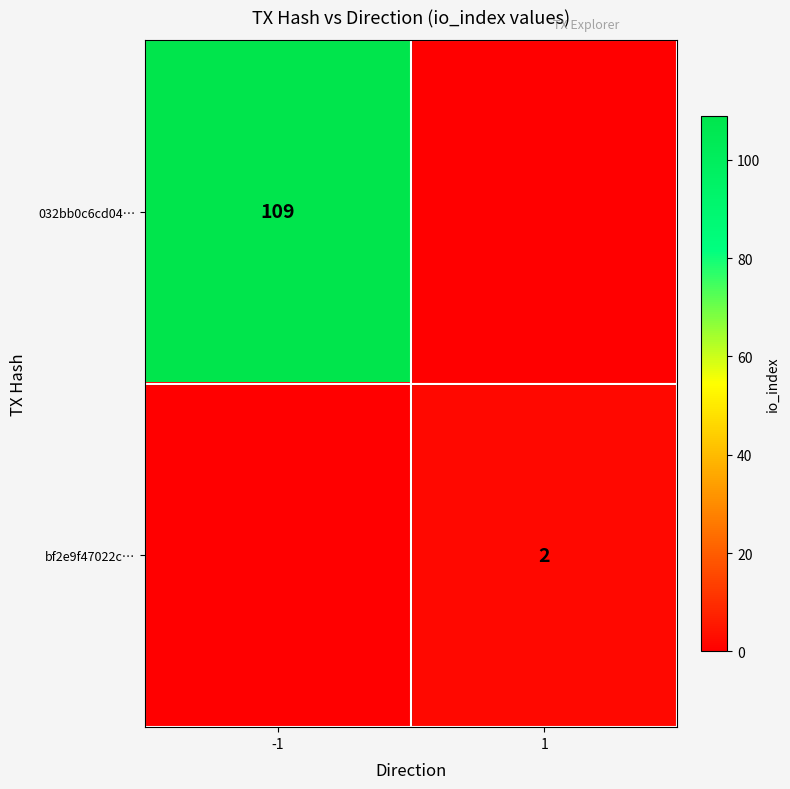

Is the value of bf2e9f47022c… at 1 greater than the value of 032bb0c6cd04… at -1?

No